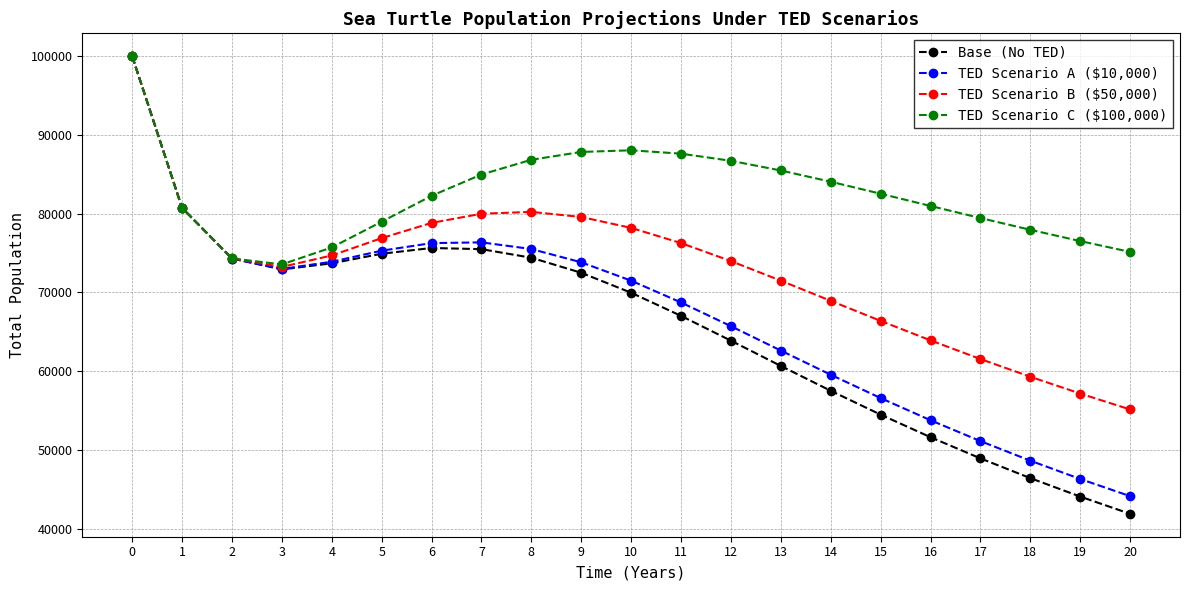

True or false: TED Scenario C ($100,000) has more than 0 points higher than both neighbors.

True